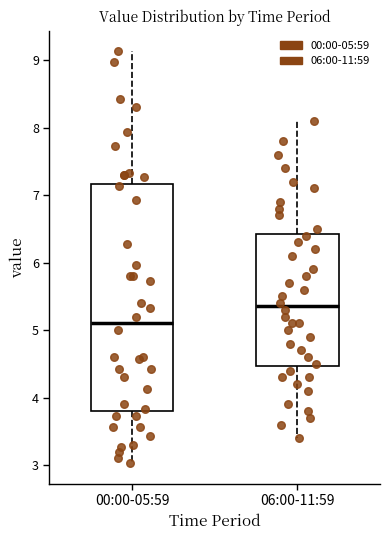

Reading left to right, transcribe this box plot: for each box, give where its median line is, the range the box spans, and where its two whiskers end, as read against the y-axis. The values are not printed on the chart, so give them approximately, as read against the axis.

00:00-05:59: median 5.1, box 3.8 to 7.2, whiskers 3.0 to 9.1
06:00-11:59: median 5.4, box 4.5 to 6.4, whiskers 3.4 to 8.1